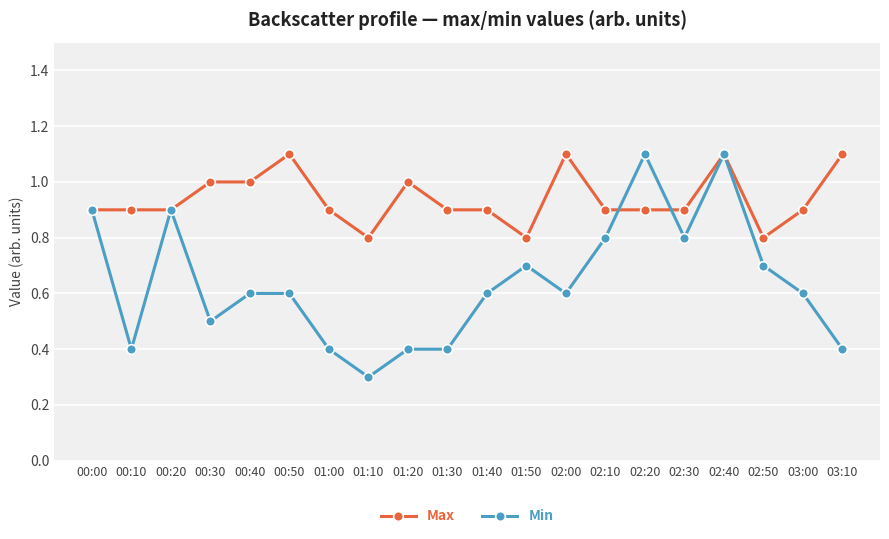

What is the sum of all Max values?

18.8